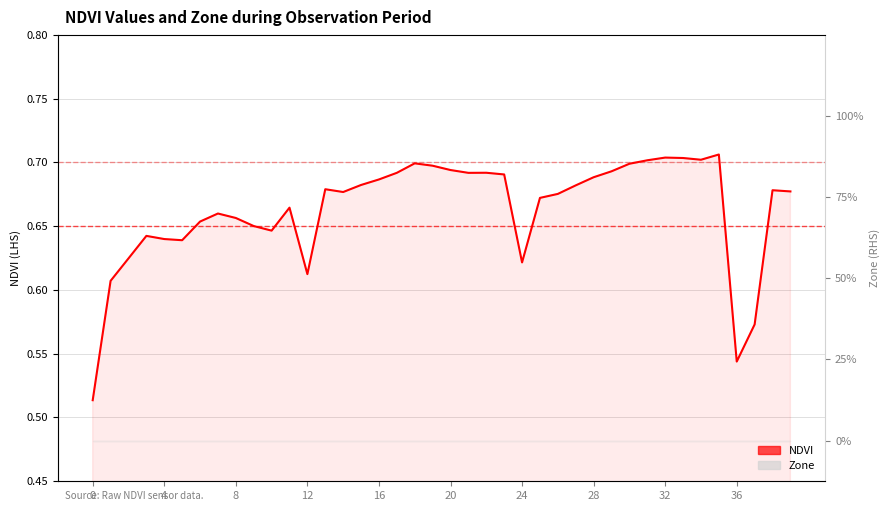

How many interior local peaks (higher than both neighbors) does the data have?

9